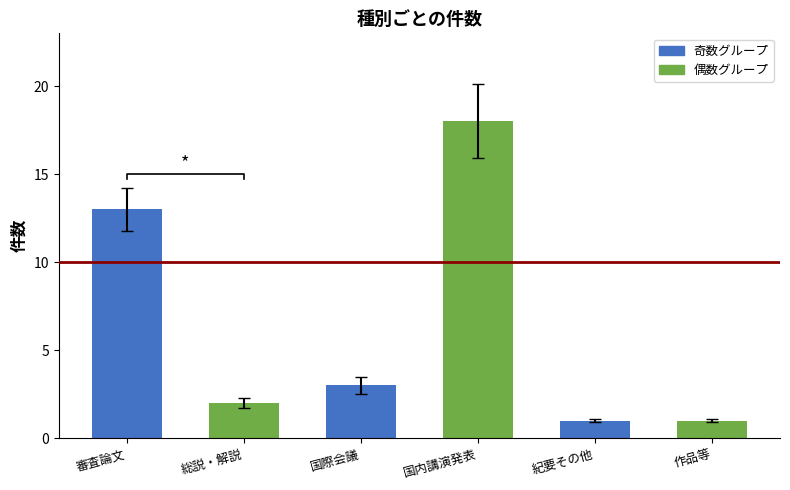

What is the difference between the second highest and minimum values?

12